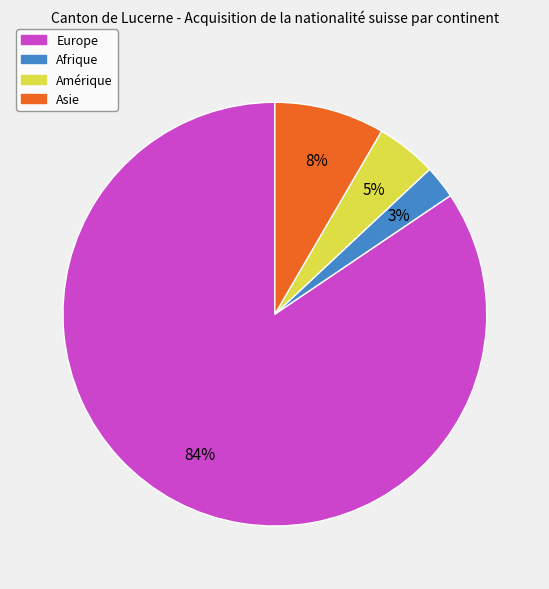

Which category has the biggest portion of the pie?

Europe